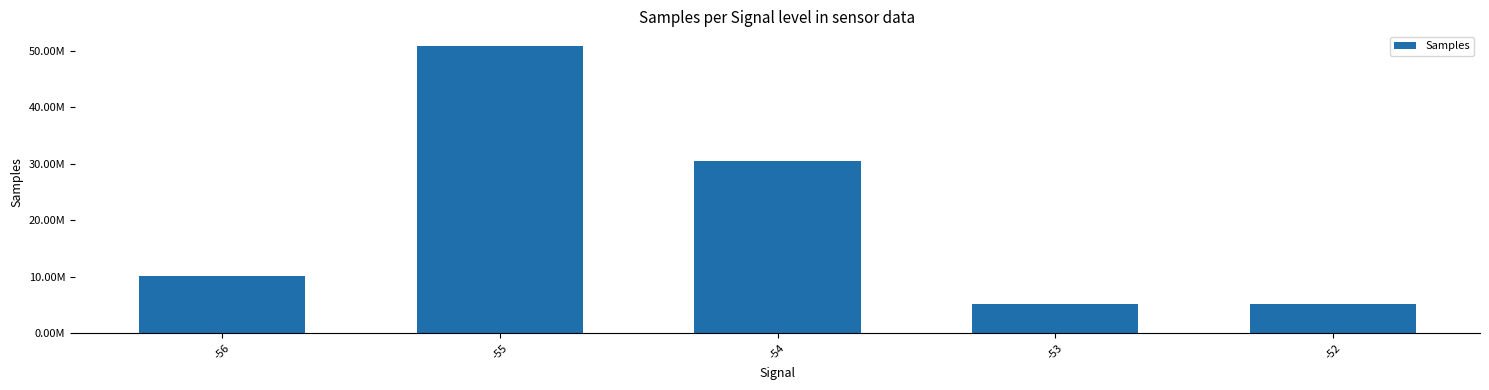

Are the bars horizontal?

No